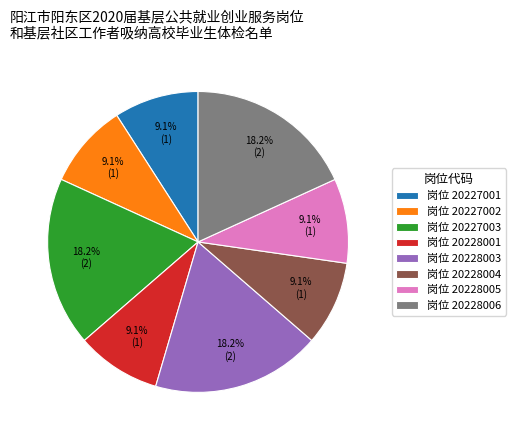

To the nearest percent, what is the difference between the largest and smallest slice percentages?

9%